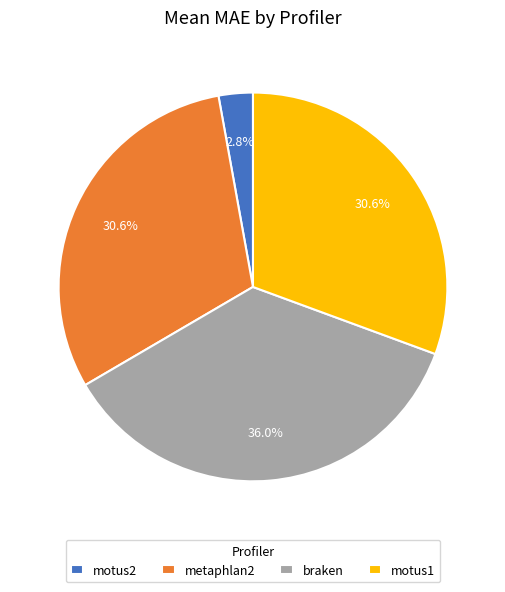

To the nearest percent, what is the average slice percentage?

25%